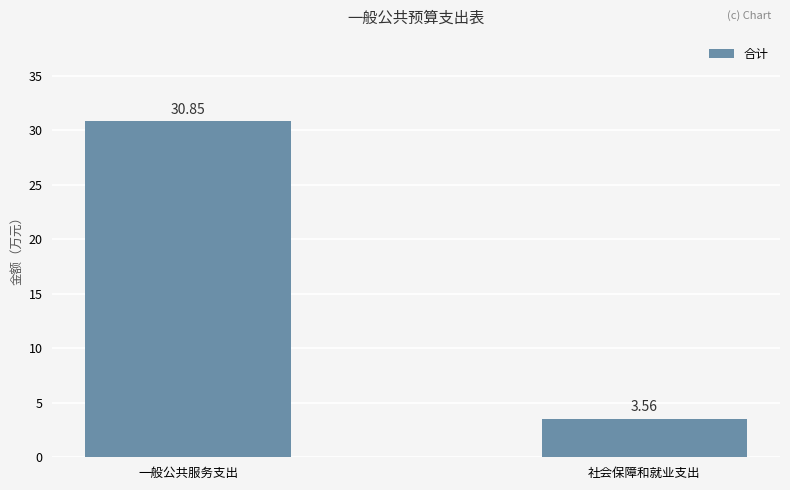

How many bars are there in total?

2